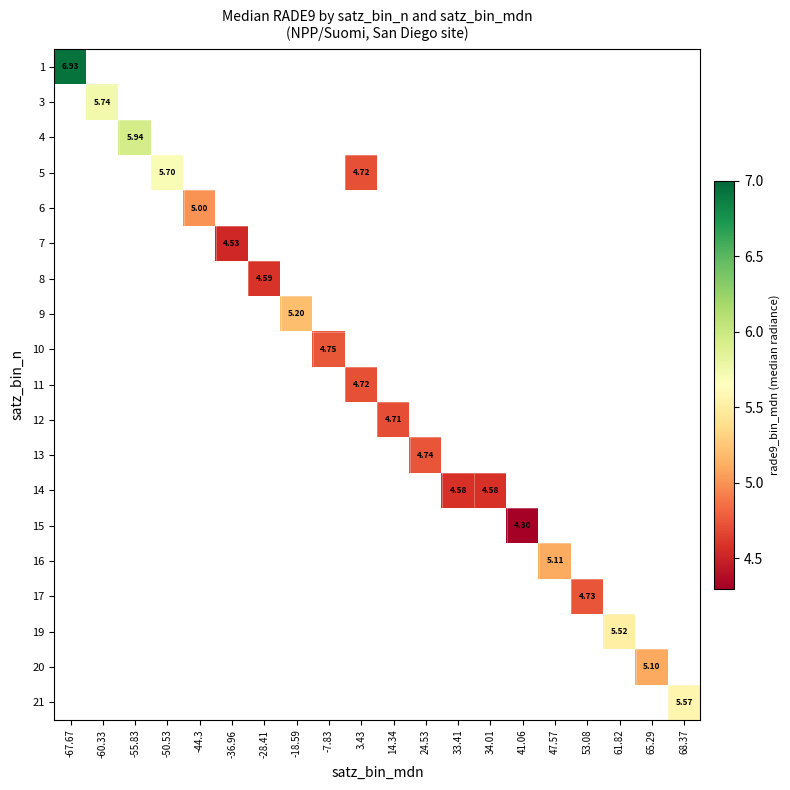

List the labels in order of 1 value, largest first.

-67.67, -60.33, -55.83, -50.53, -44.3, -36.96, -28.41, -18.59, -7.83, 3.43, 14.34, 24.53, 33.41, 34.01, 41.06, 47.57, 53.08, 61.82, 65.29, 68.37